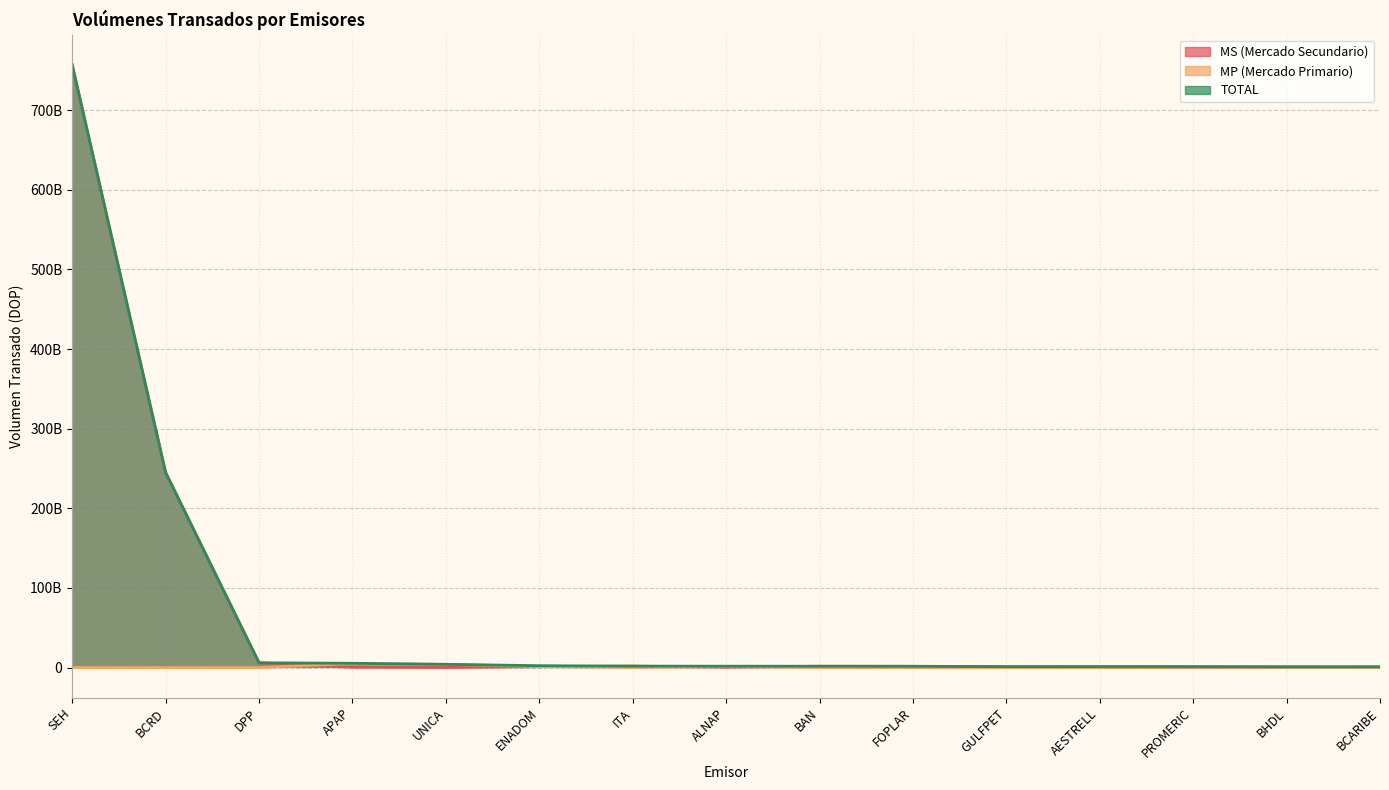

Reading left to right, list all the values displayed in this chart.

MS (Mercado Secundario): 756969906622.7	244987963688.0	5980787935.1	367252195.4	59387955.6	1068784252.2	1795192041.5	408421455.5	1652622580.2	1573336440.7	1096263328.2	1089710046.4	1014955817.9	868244316.6	851057975.1
MP (Mercado Primario): 0.0	0.0	0.0	5010819268.9	4000136506.8	1265737356.6	0.0	1292215753.4	0.0	0.0	0.0	0.0	0.0	0.0	0.0
TOTAL: 756969906622.7	244987963688.0	5980787935.1	5378071464.3	4059524462.4	2334521608.8	1795192041.5	1700637208.8	1652622580.2	1573336440.7	1096263328.2	1089710046.4	1014955817.9	868244316.6	851057975.1